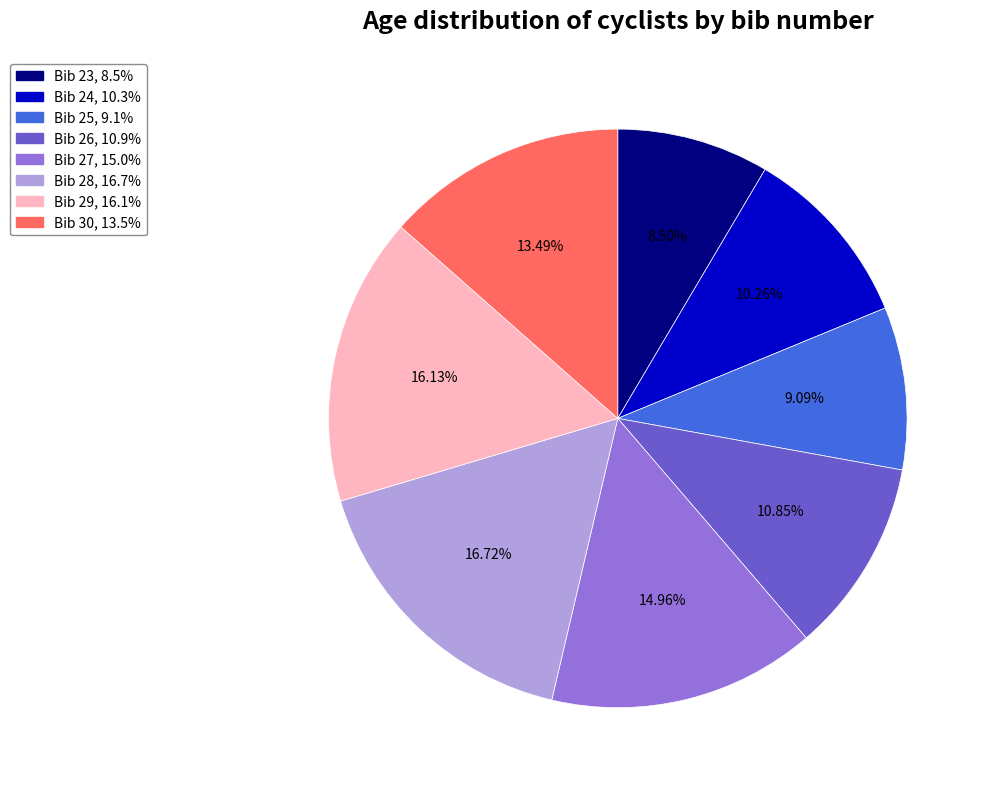

Does any single category account for the majority?

No